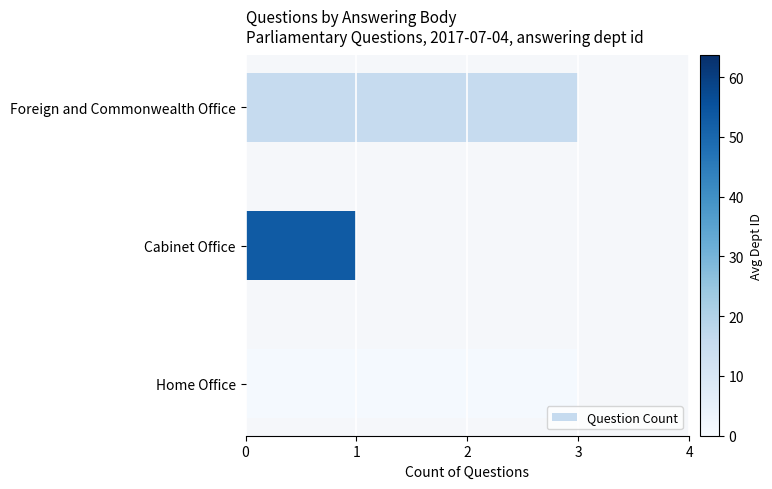

The value at Foreign and Commonwealth Office is 3. True or false?

True